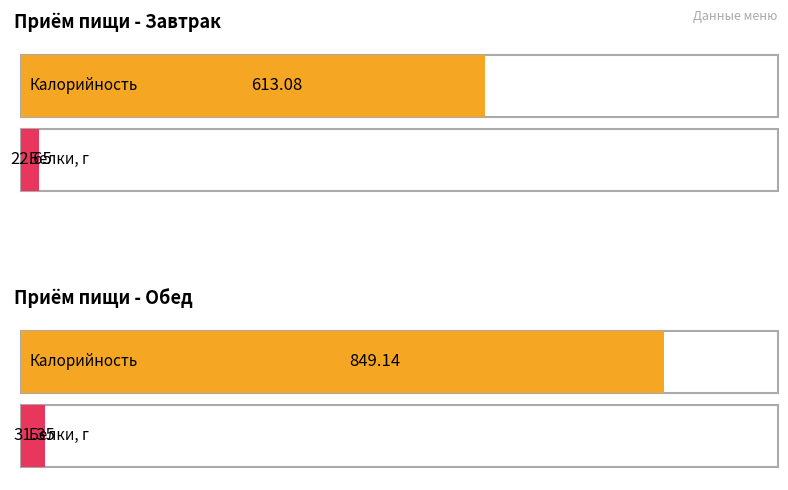

Read the Калорийность value at Завтрак.

613.1